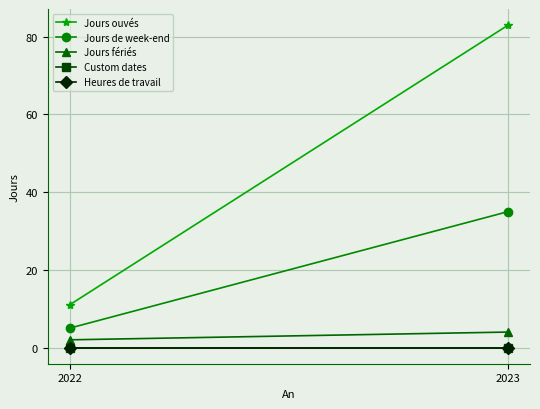

At 2022, list the series in order from smallest to largest.

Custom dates, Heures de travail, Jours fériés, Jours de week-end, Jours ouvés